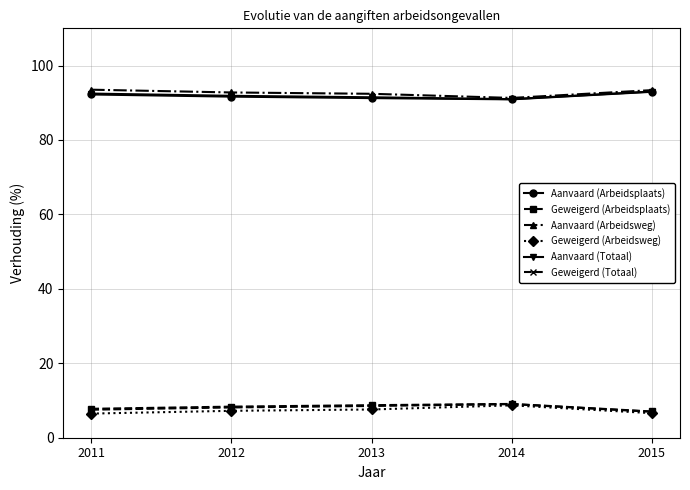

Count the number of categories in the chart.

5